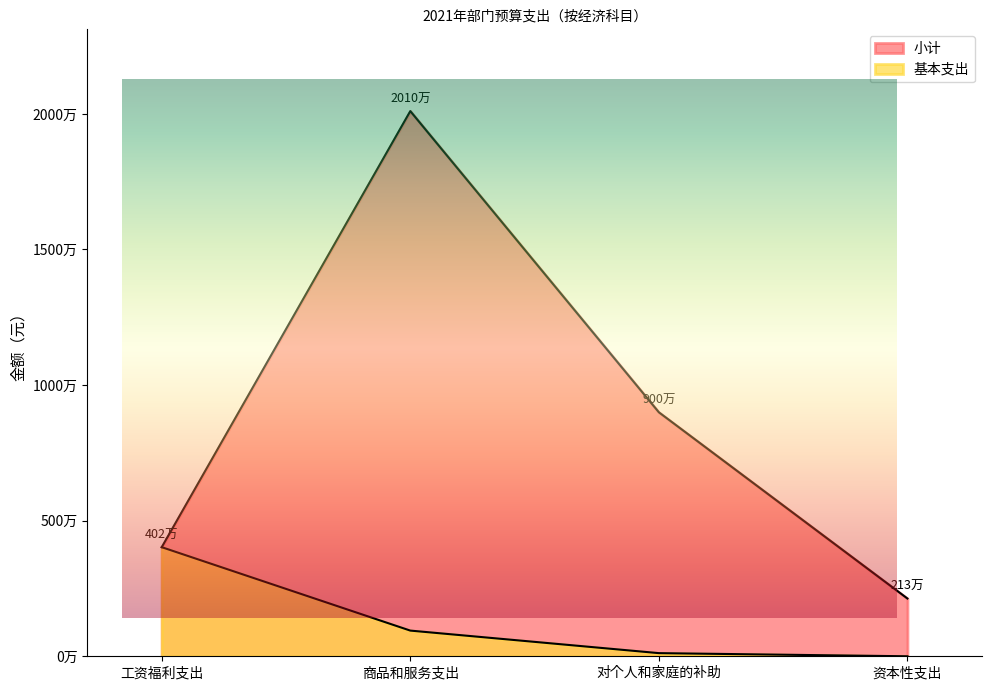

What is the label of the 3rd point from the right?

商品和服务支出